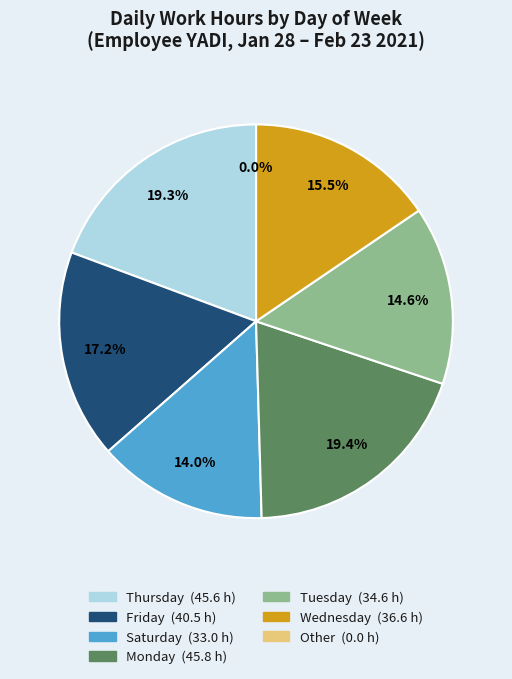

Does 29-Fri account for over 50% of the chart?

No